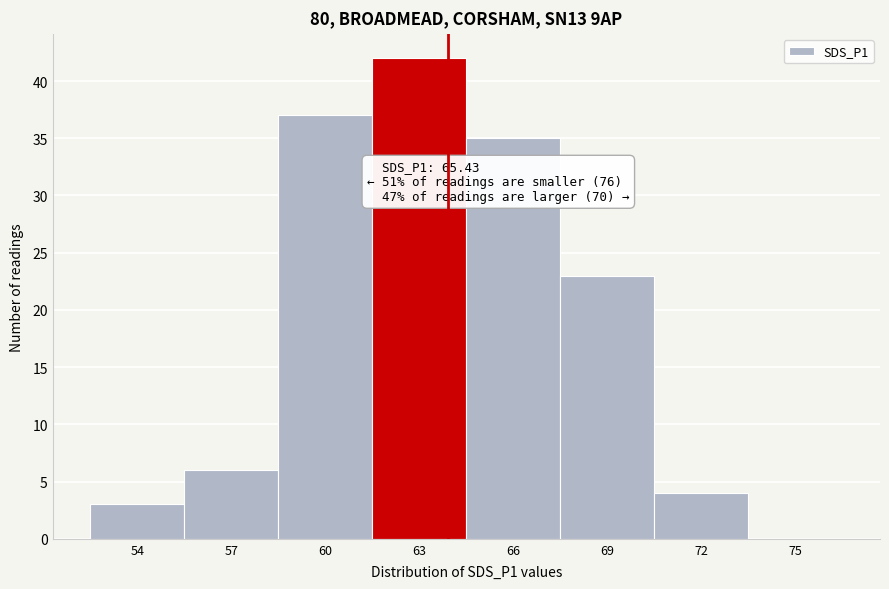

Reading left to right, transcribe all the data shown in this chart.

54=3	57=6	60=37	63=42	66=35	69=23	72=4	75=0